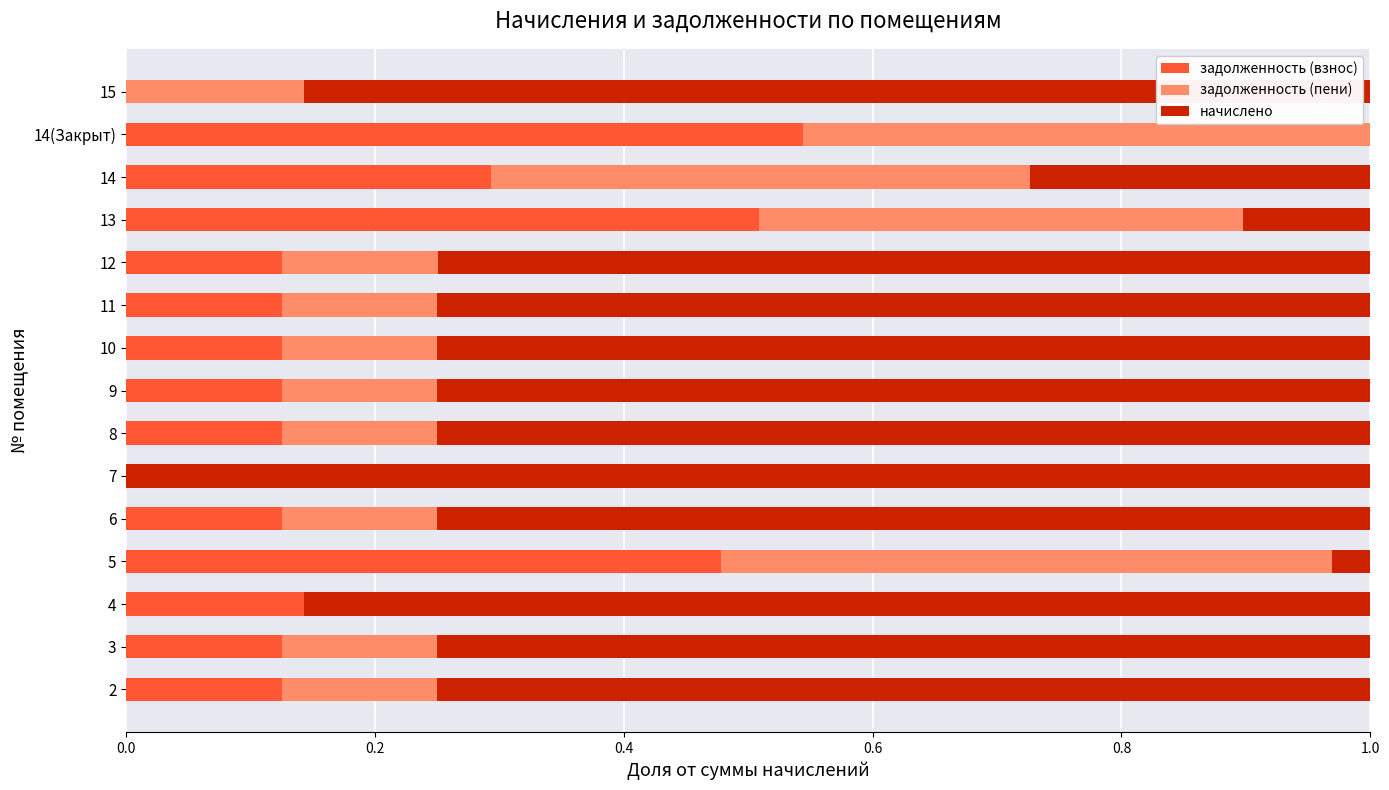

What is the total value across all series at 12?

1.0